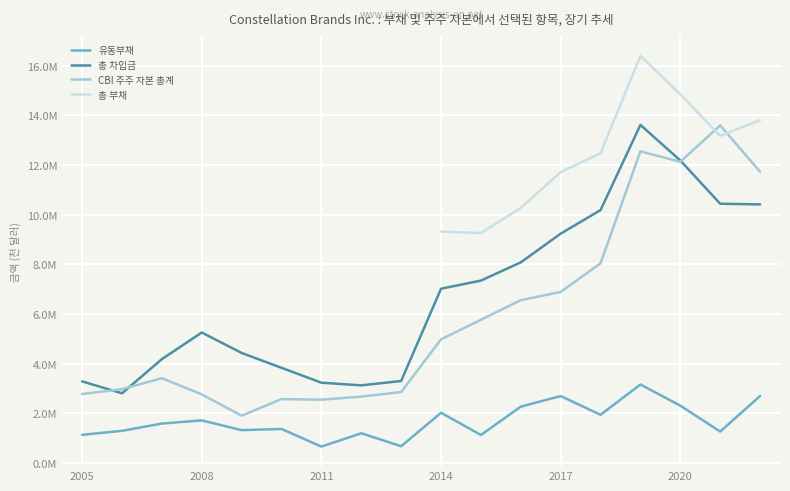

What value does the CBI 주주 자본 총계 series have at 2017, to the nearest 100?

6891200